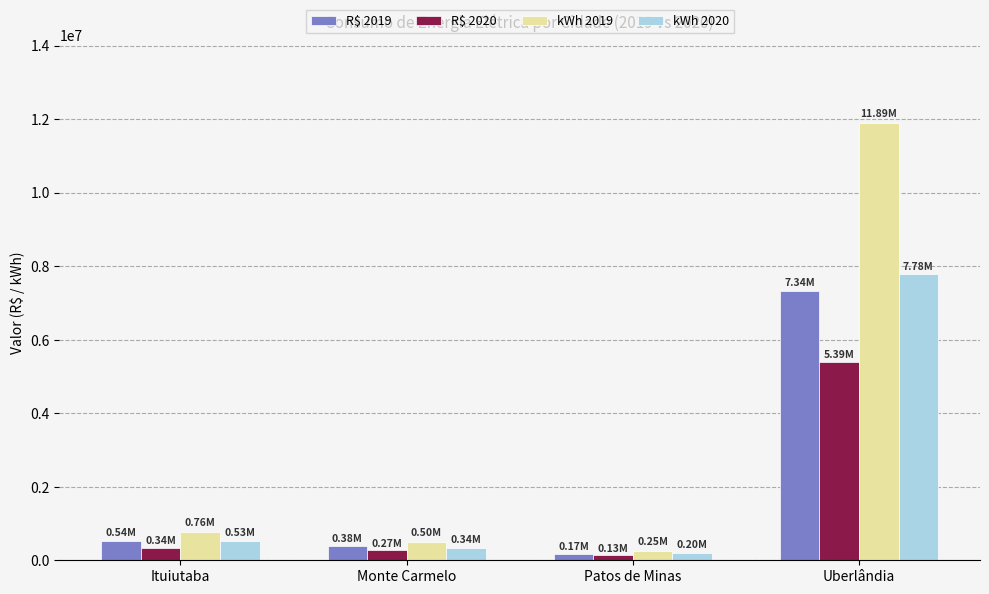

Rank the categories by kWh 2019 value from lowest to highest.

Patos de Minas, Monte Carmelo, Ituiutaba, Uberlândia